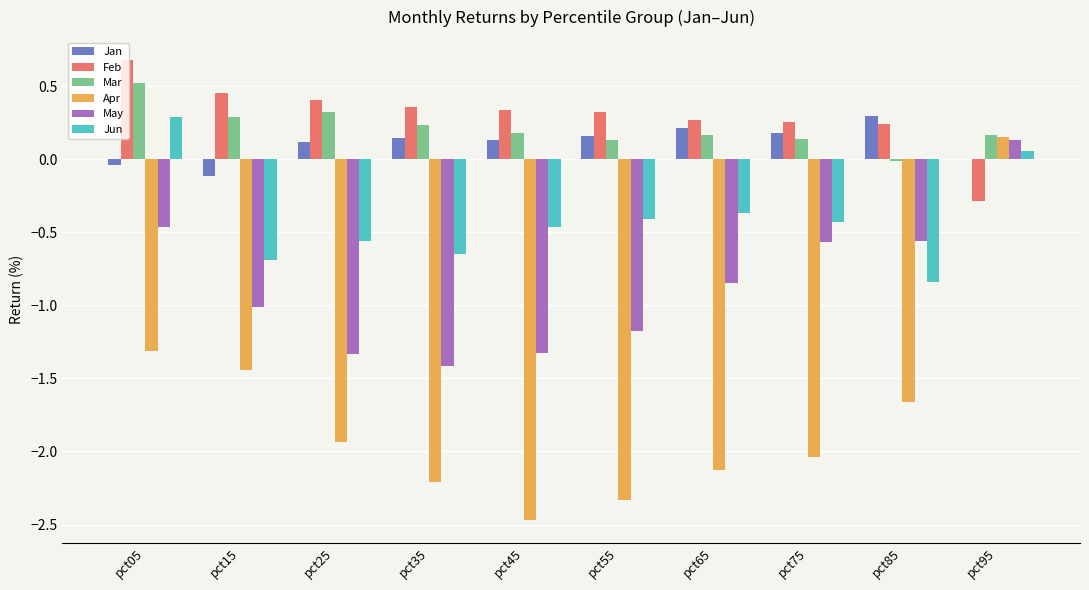

What is the total value across all series at pct05?

-0.3